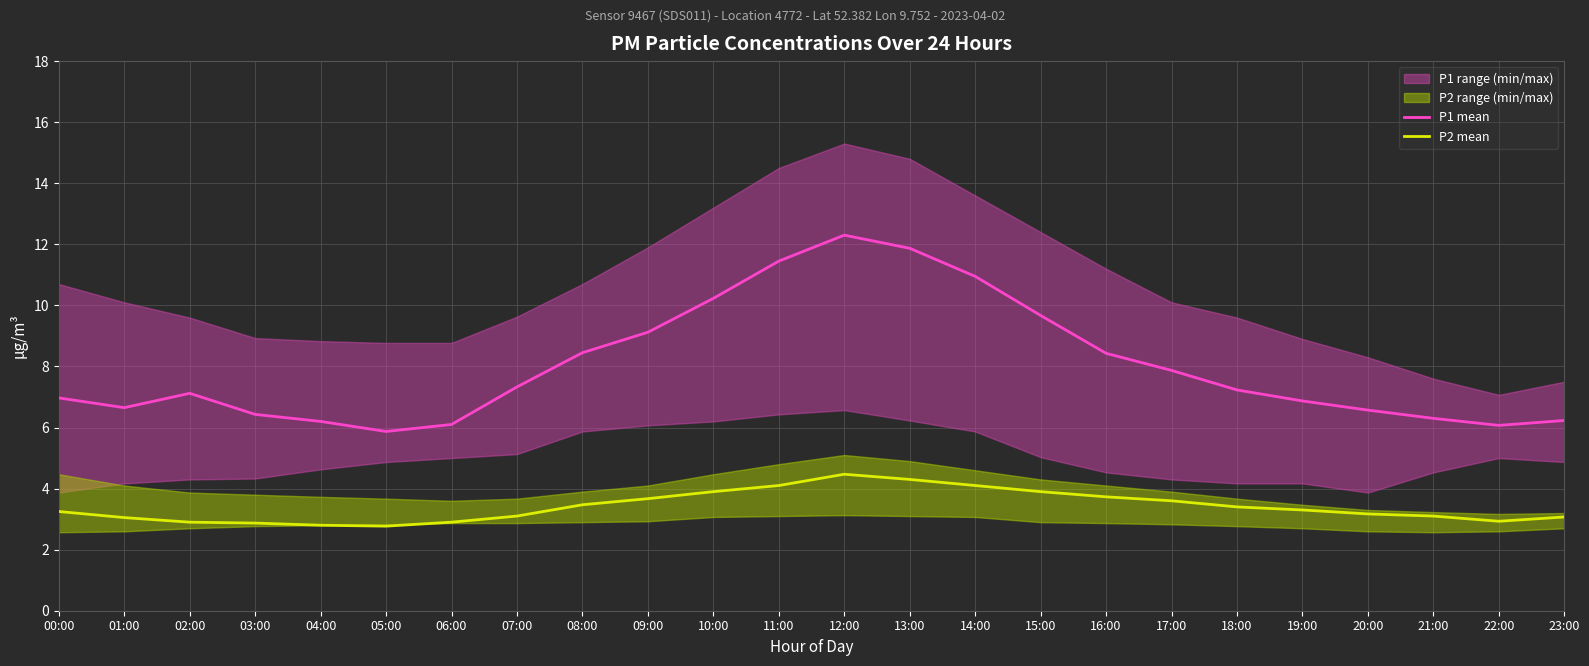

How many interior local valleys does the P1 mean series have?

3